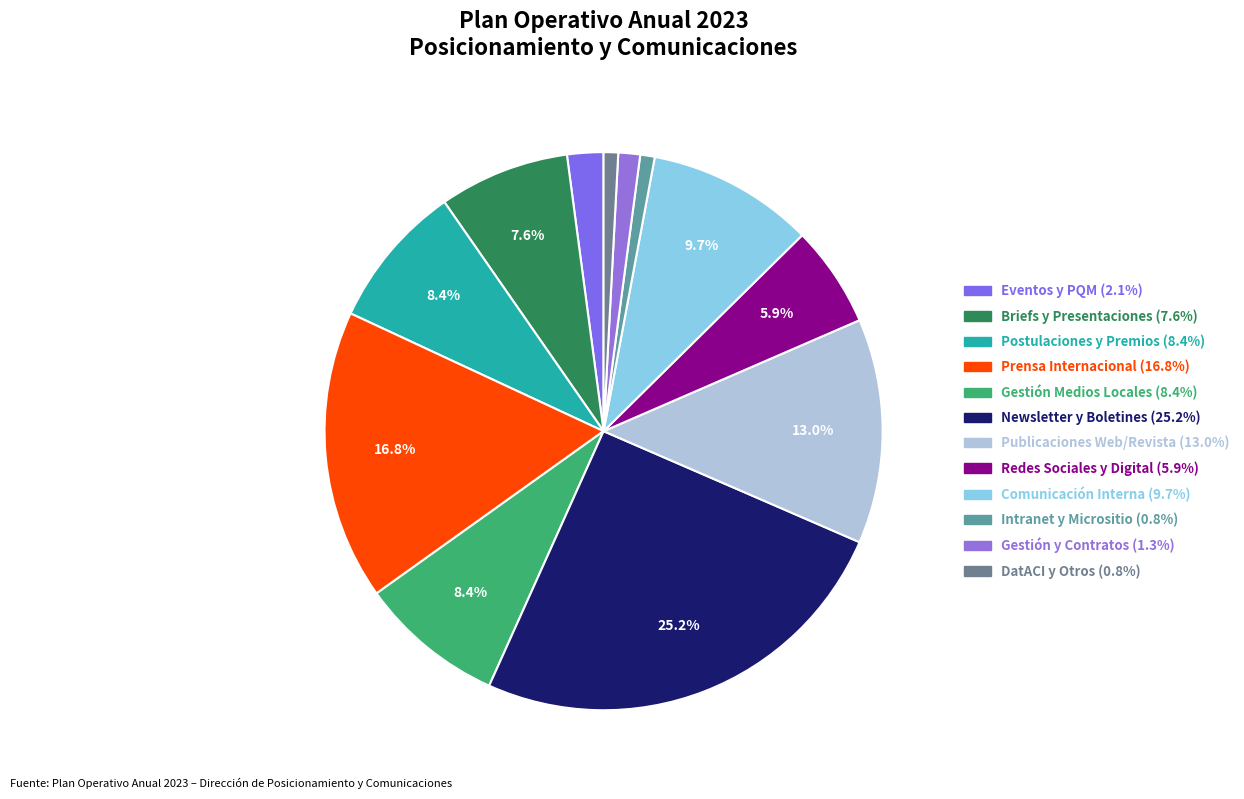

Count the number of slices in the pie.

12